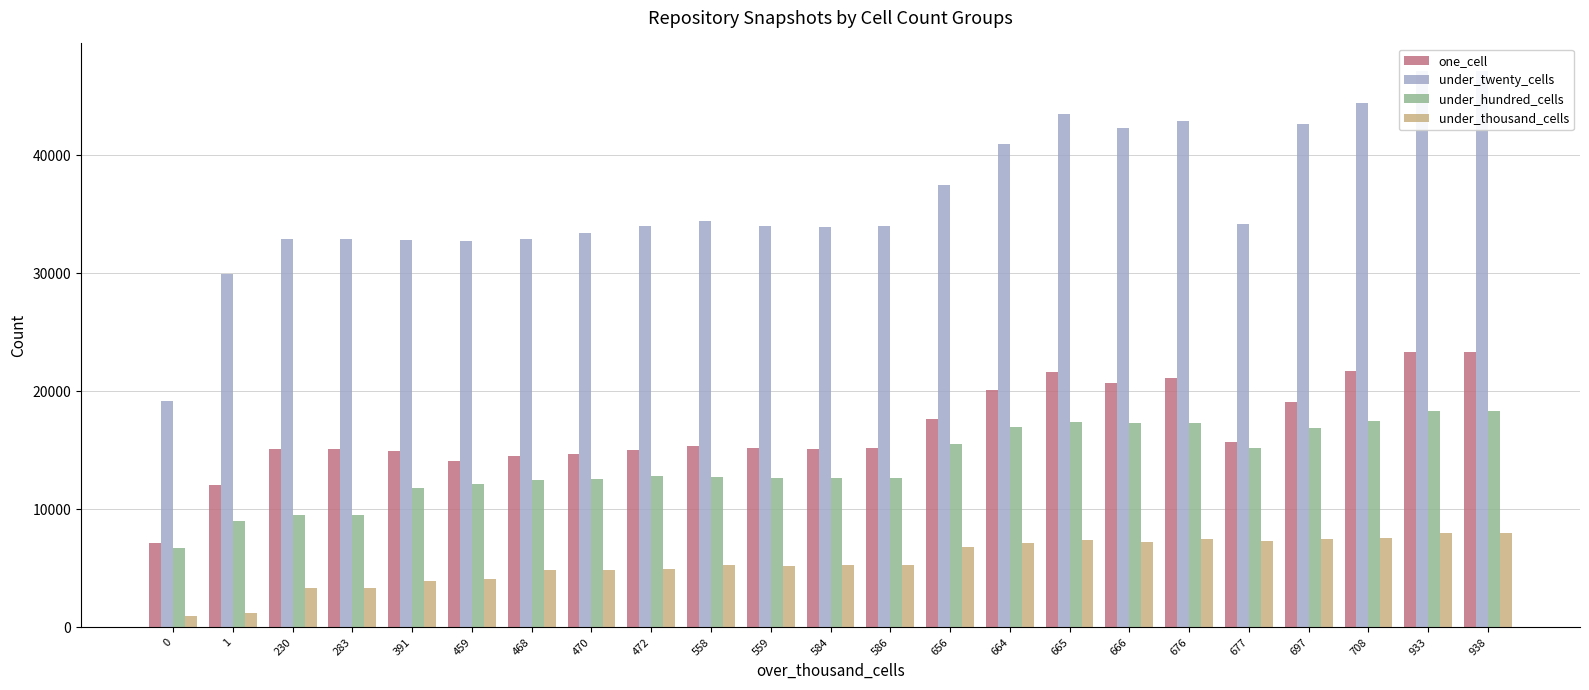

List the labels in order of one_cell value, smallest first.

0, 1, 459, 468, 470, 391, 472, 230, 584, 283, 559, 586, 558, 677, 656, 697, 664, 666, 676, 665, 708, 933, 938